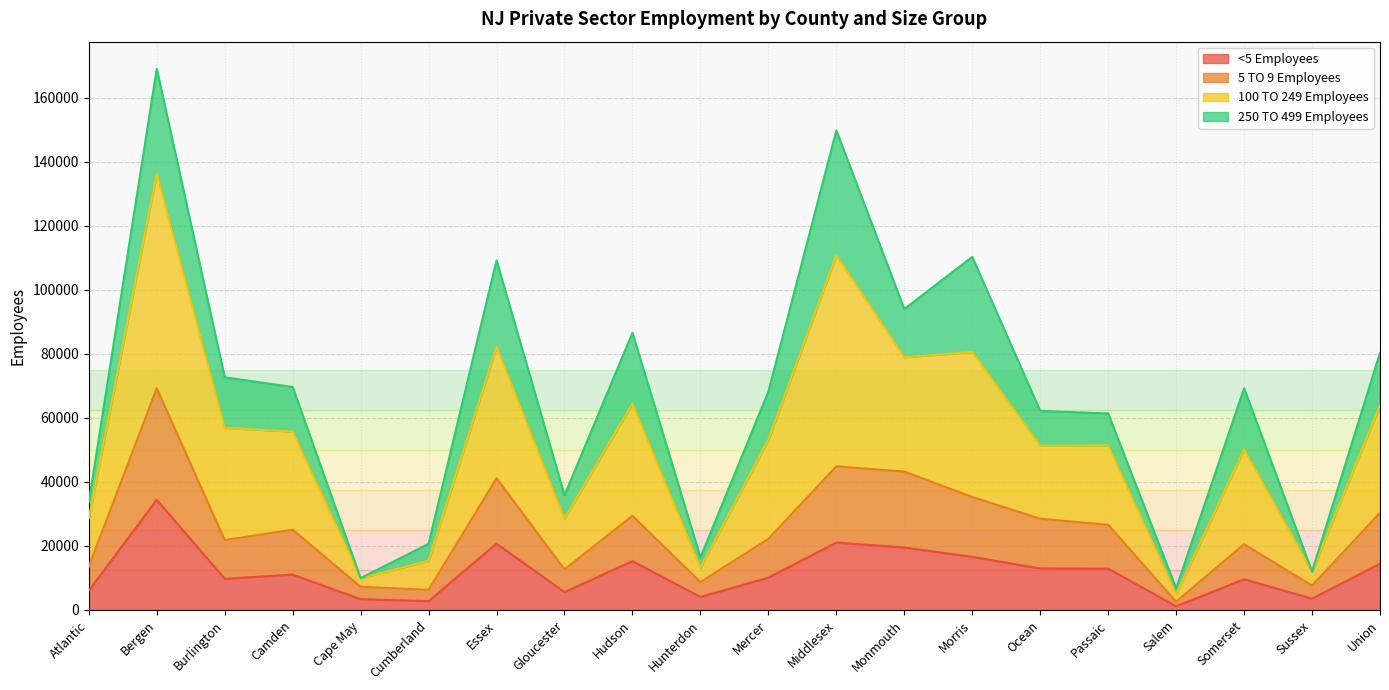

At which label does <5 Employees reach its peak?

Bergen